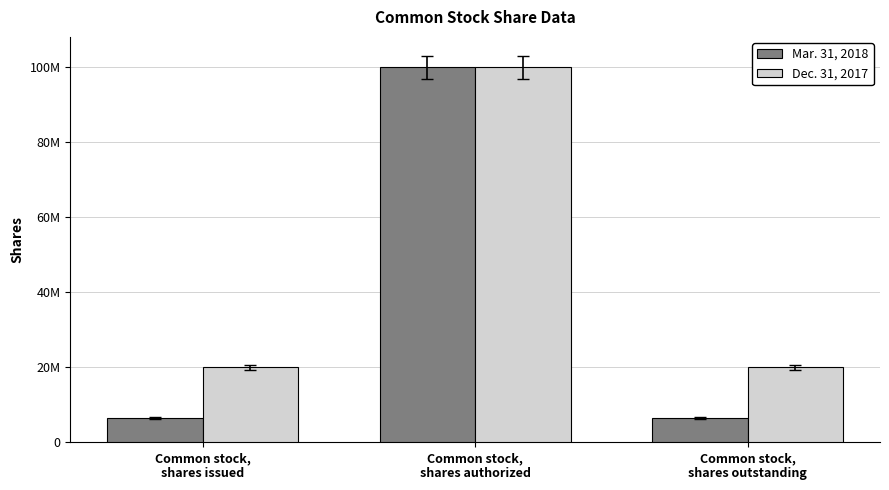

Does the chart contain any negative values?

No